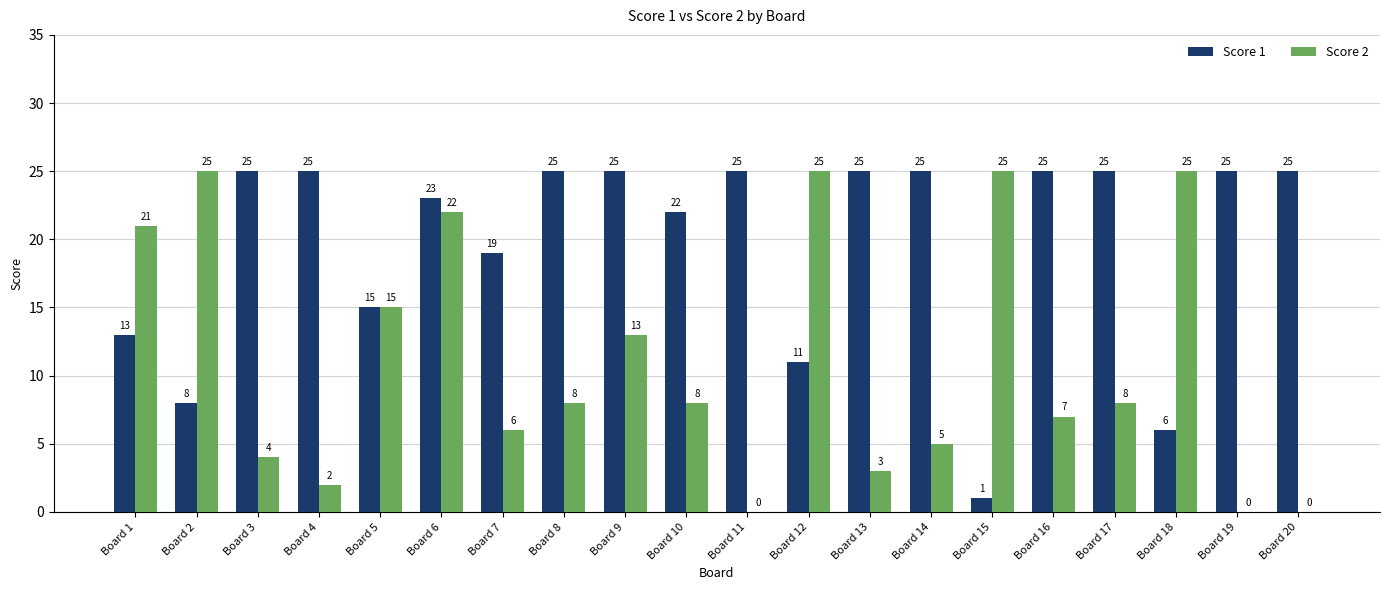

The Score 2 series shows 1 at Board 3. True or false?

False